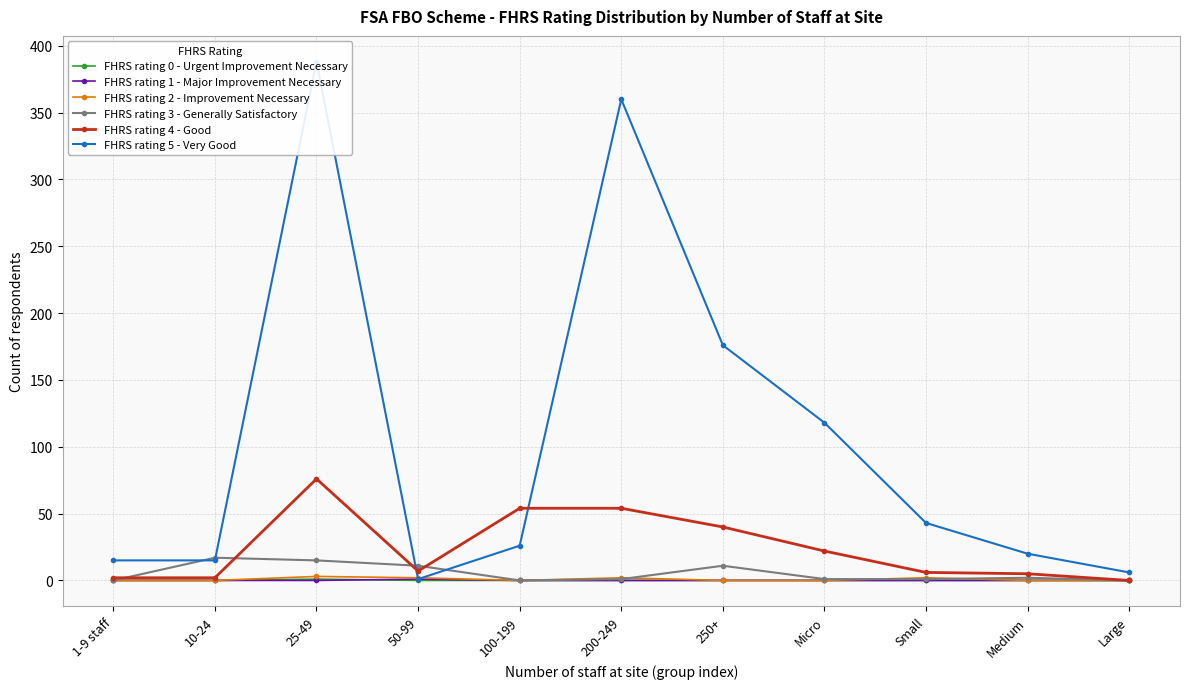

At which category does FHRS rating 2 - Improvement Necessary reach its first local valley?

100-199